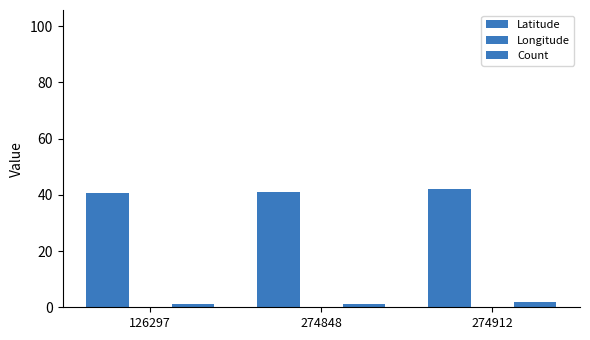

How many bars are there in total?

9